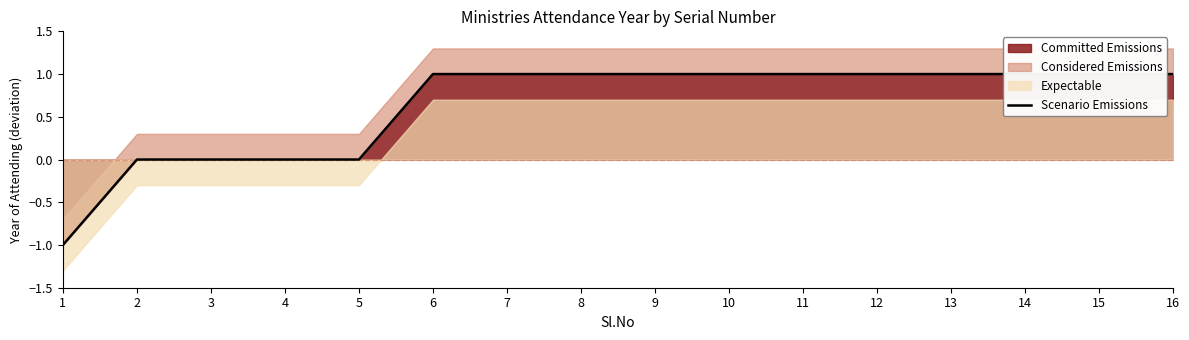

What is the smallest value displayed?

-1